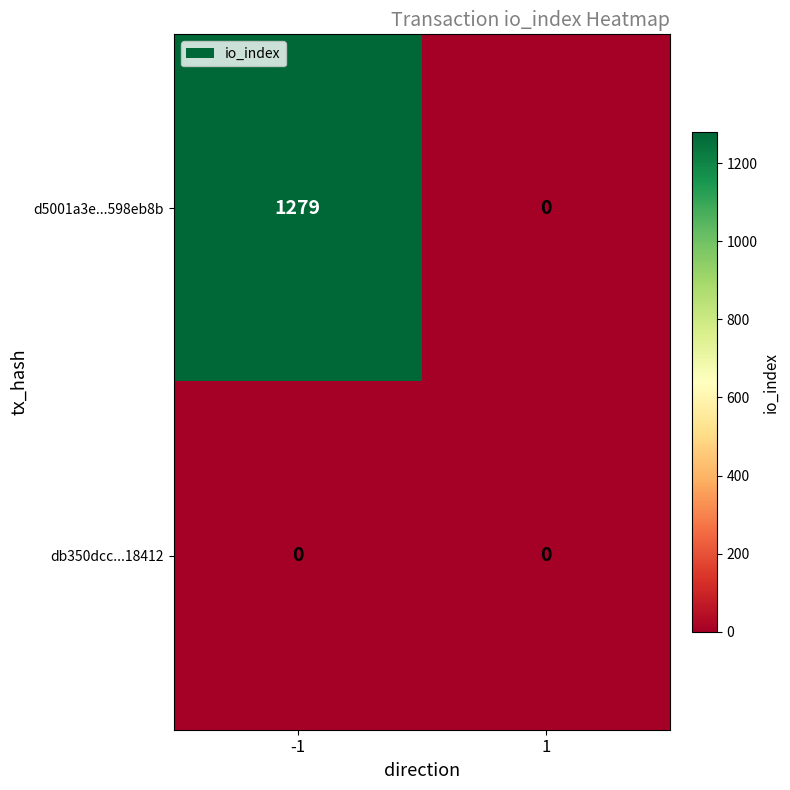

Which series has the largest total across all categories?

d5001a3e...598eb8b